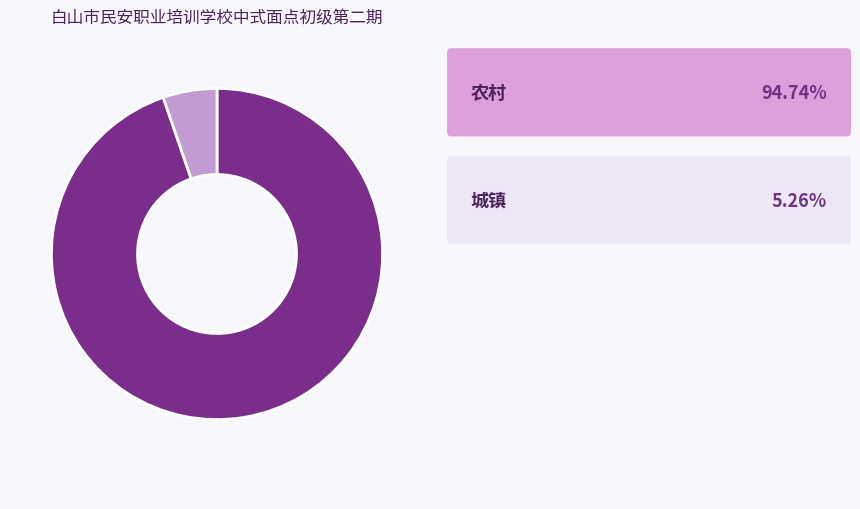

Is there any slice that represents more than half of the pie?

Yes